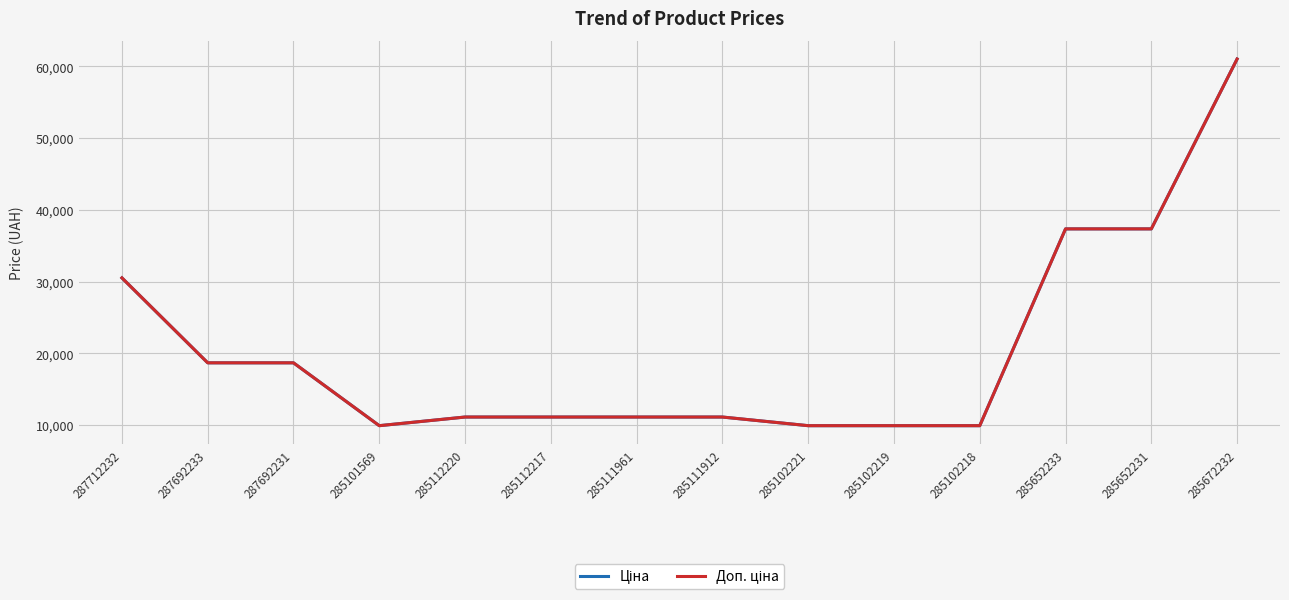

Is the value of Ціна at 285652233 greater than the value of Доп. ціна at 285112220?

Yes